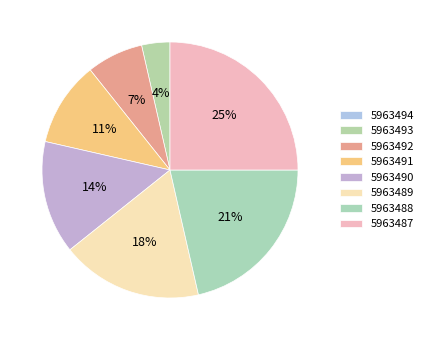

What is the smallest slice in the pie chart?

5963494